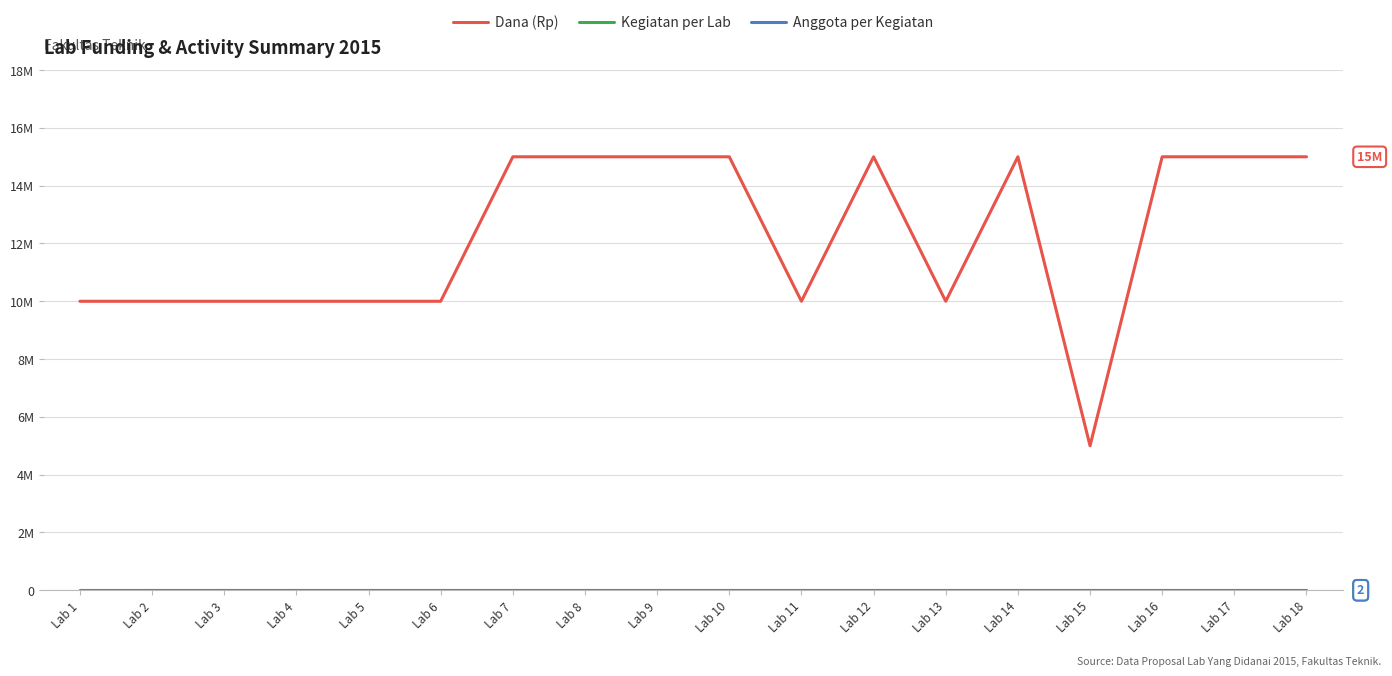

Does the chart have visible grid lines?

Yes